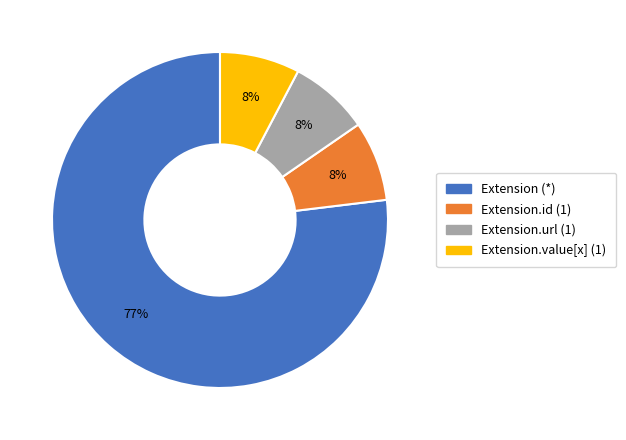

Is it true that Extension.url (1) is 8% of the pie?

True